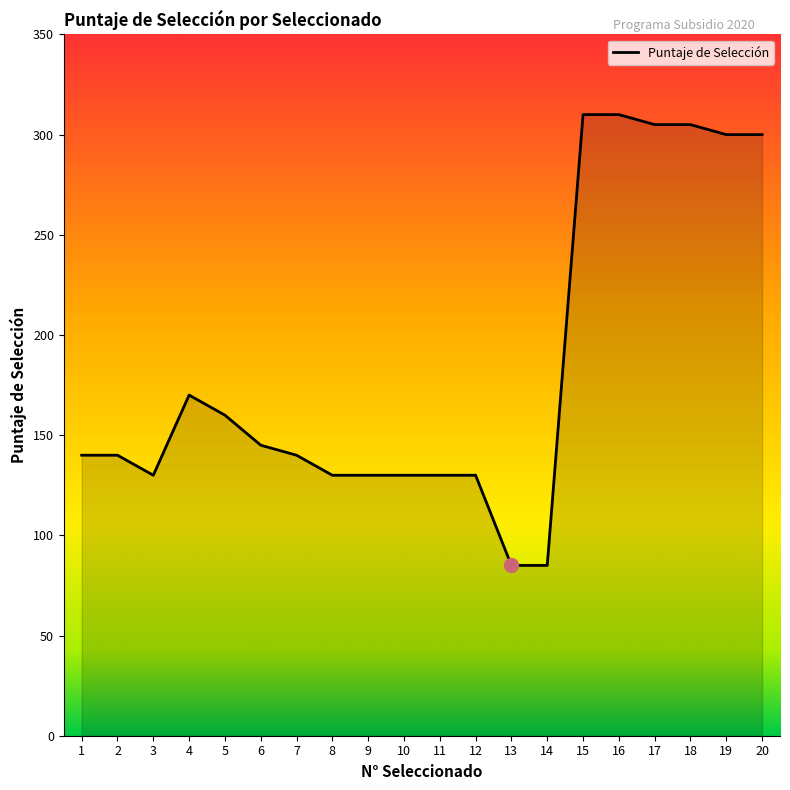

Approximately how many times larger is the value at 9 compared to 10?

1.0